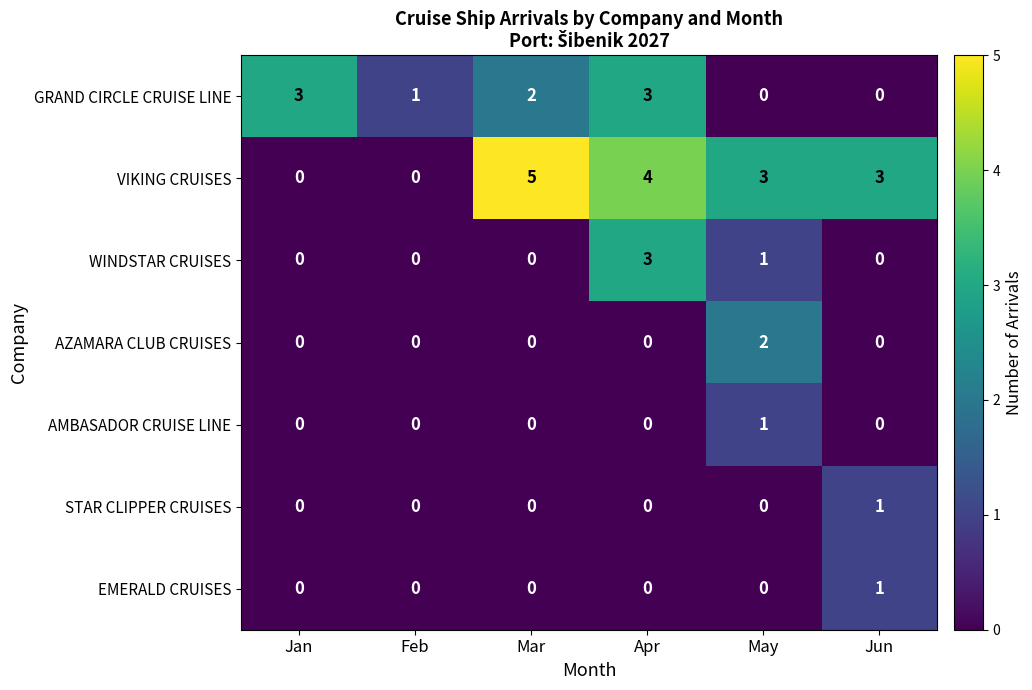

What is the total value across all series at Jan?

3